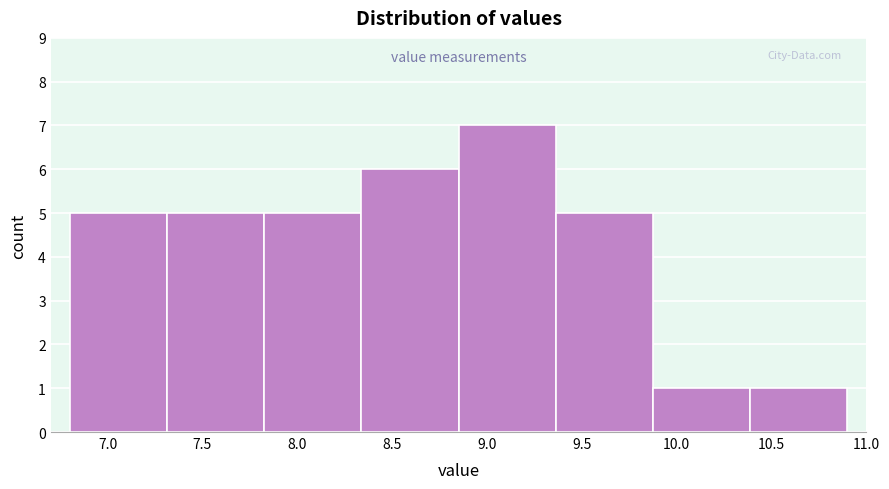

What is the height of the bar covering 9.90 to 10.40 on the x-axis? Neither the bar edges nor the heights are printed on the chart, so give them approximately, as read against the axes.

1